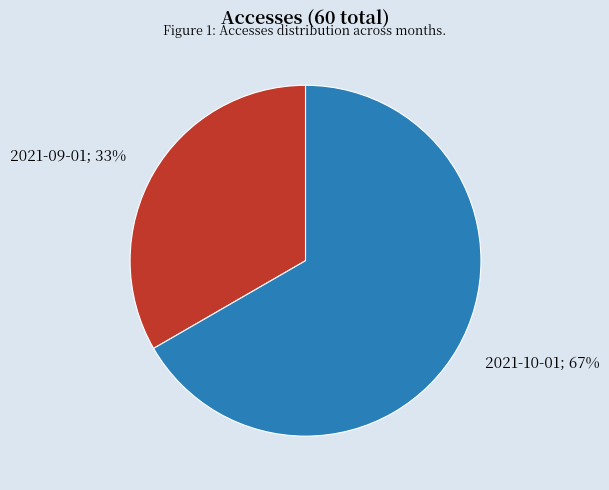

To the nearest percent, what is the average slice percentage?

50%